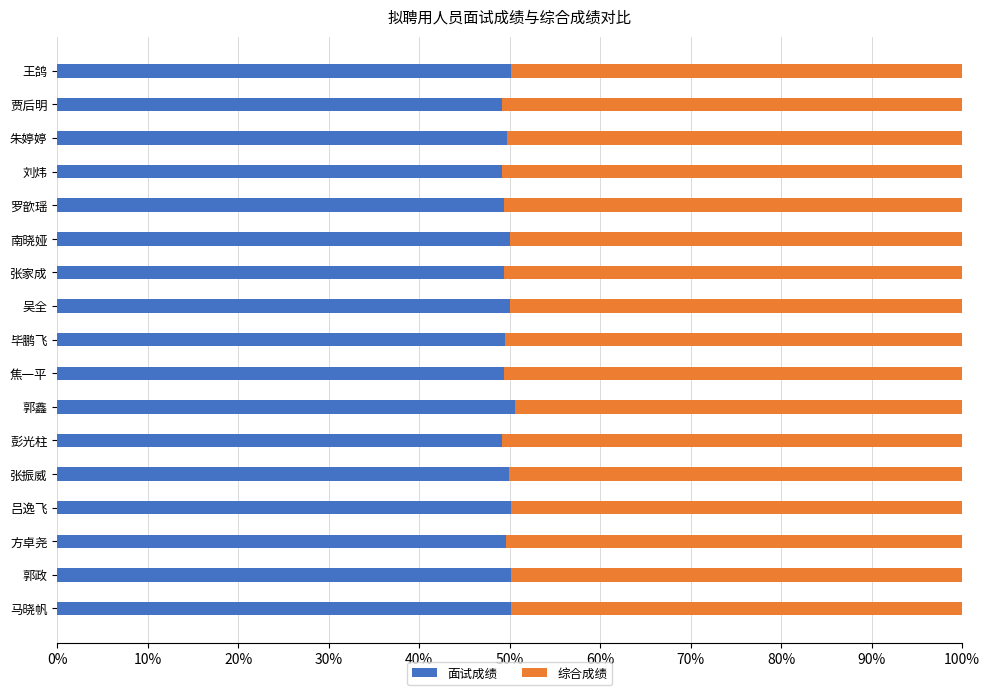

What is the highest value of the 面试成绩 series?

50.6